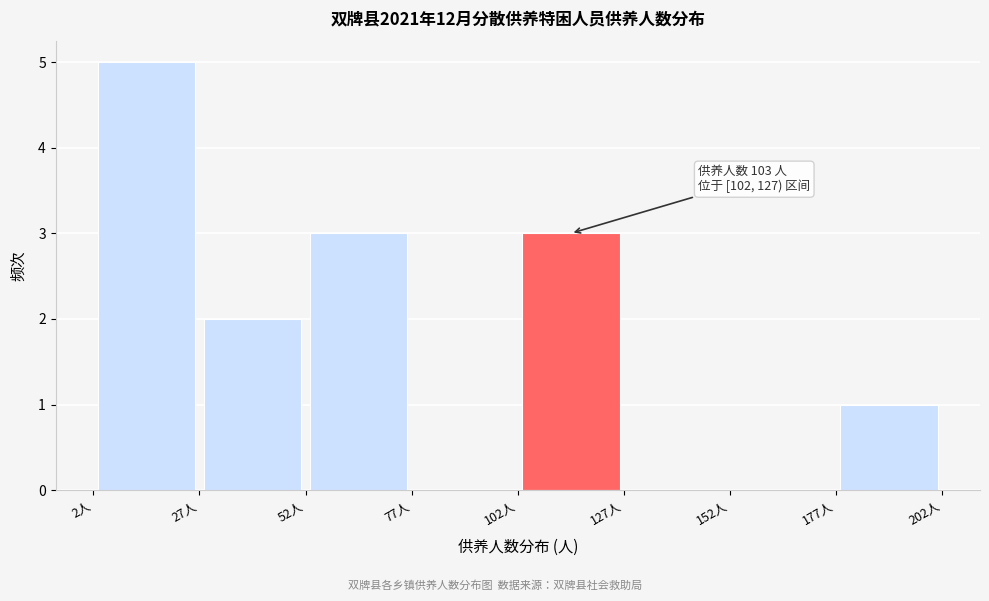

Over which range of the x-axis is the bar tallest?

2 to 27